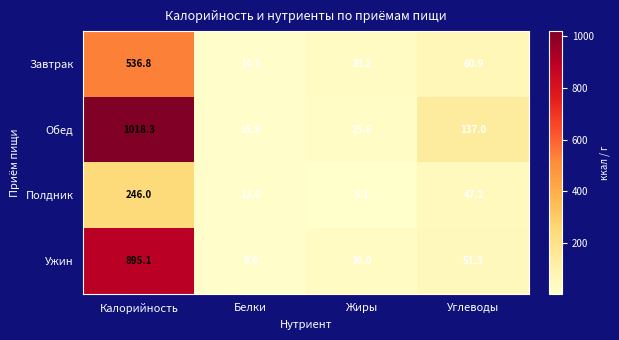

Which series changed the most between Калорийность and Белки?

Обед